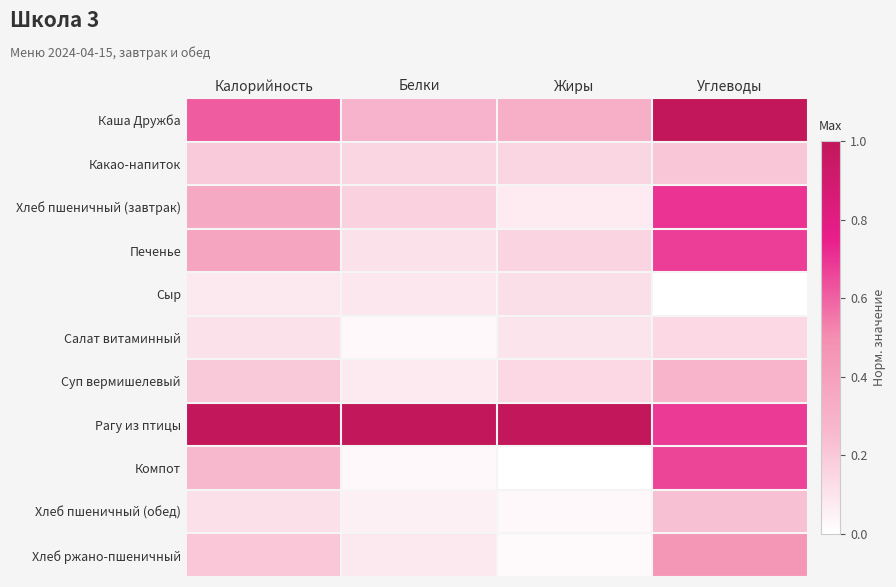

Which has a higher value, Белки or Калорийность?

Калорийность